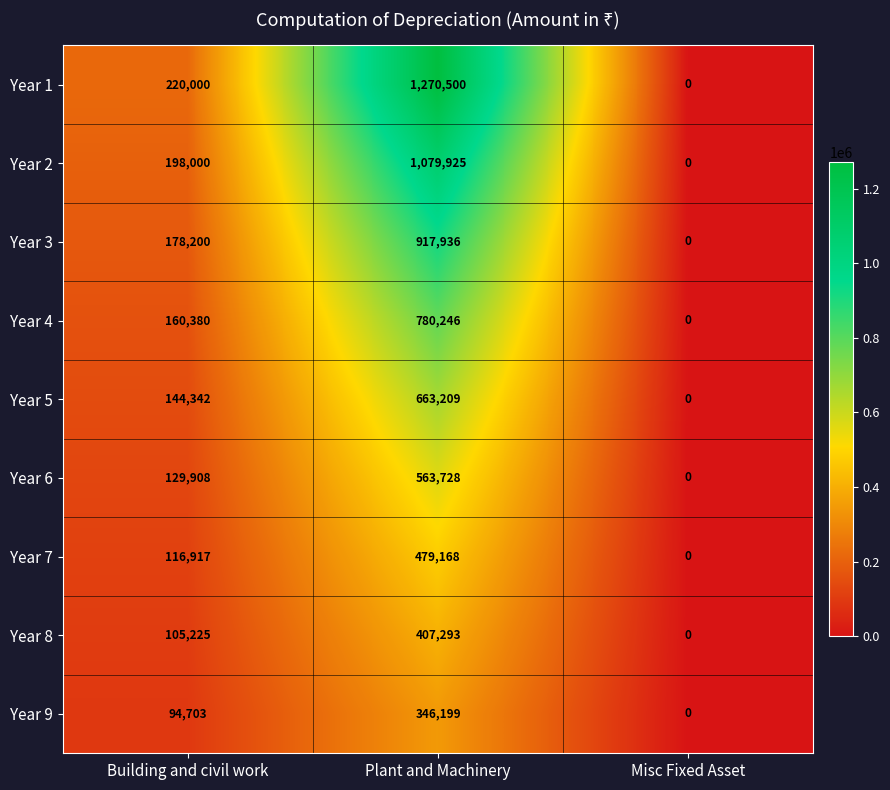

What is the average value of the Year 3 series?

365379